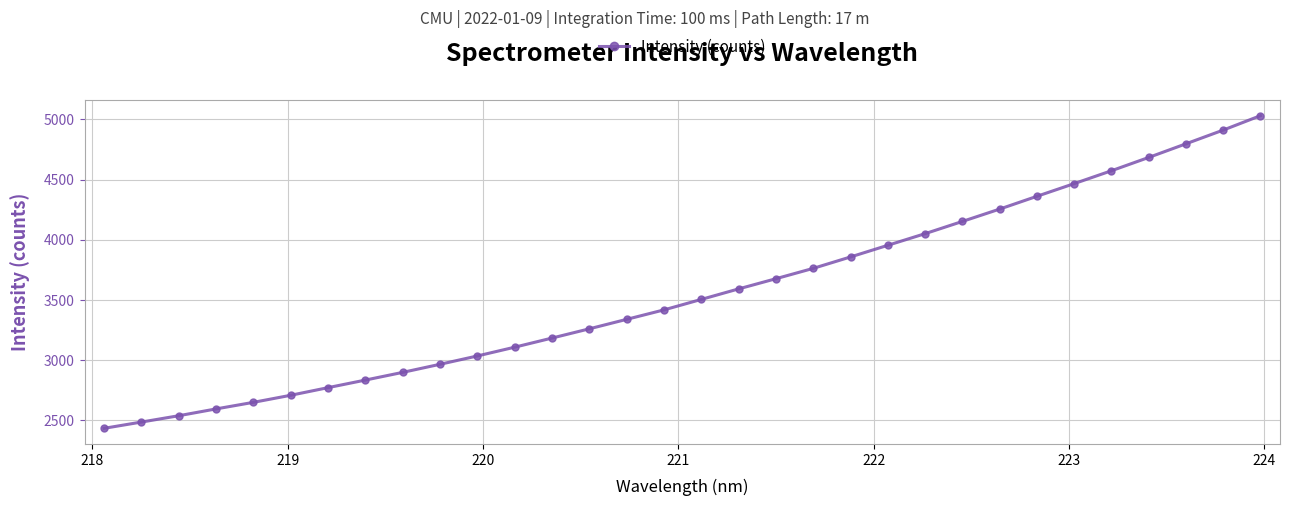

True or false: the data has more than 2 interior local peaks.

False